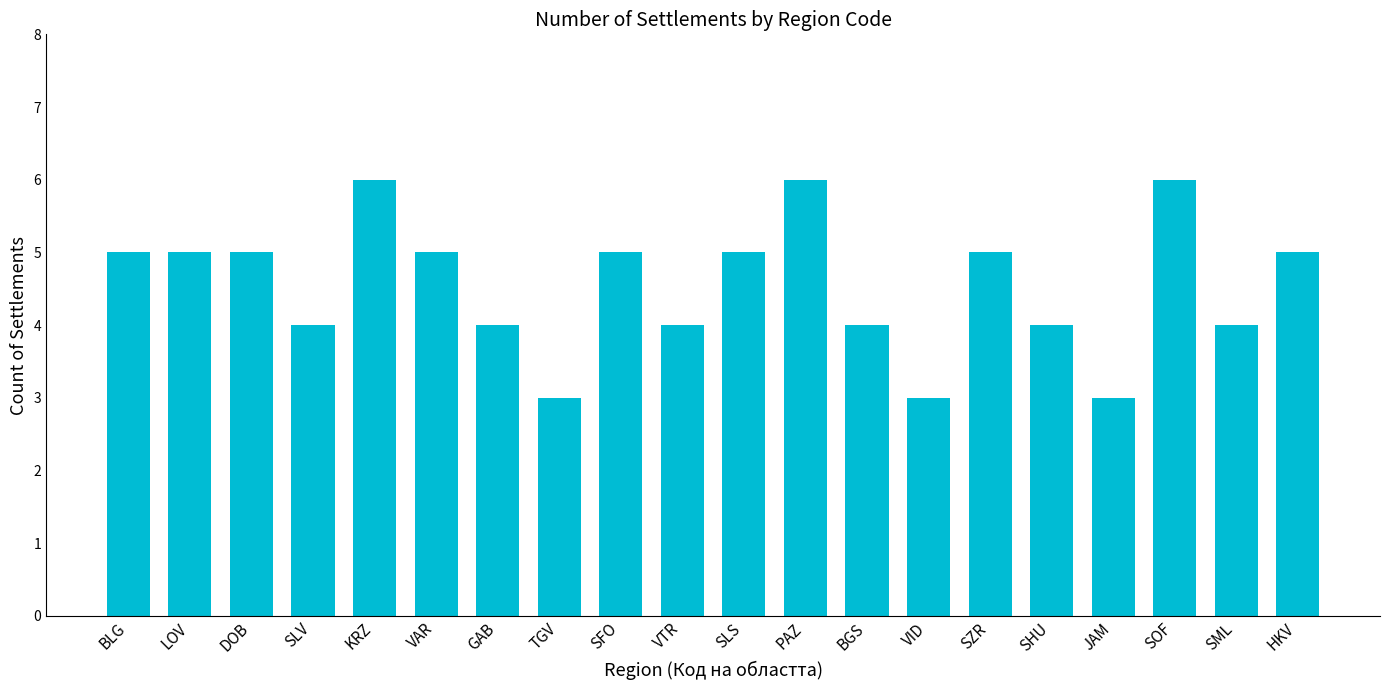

What is the change in value from KRZ to TGV?

-3